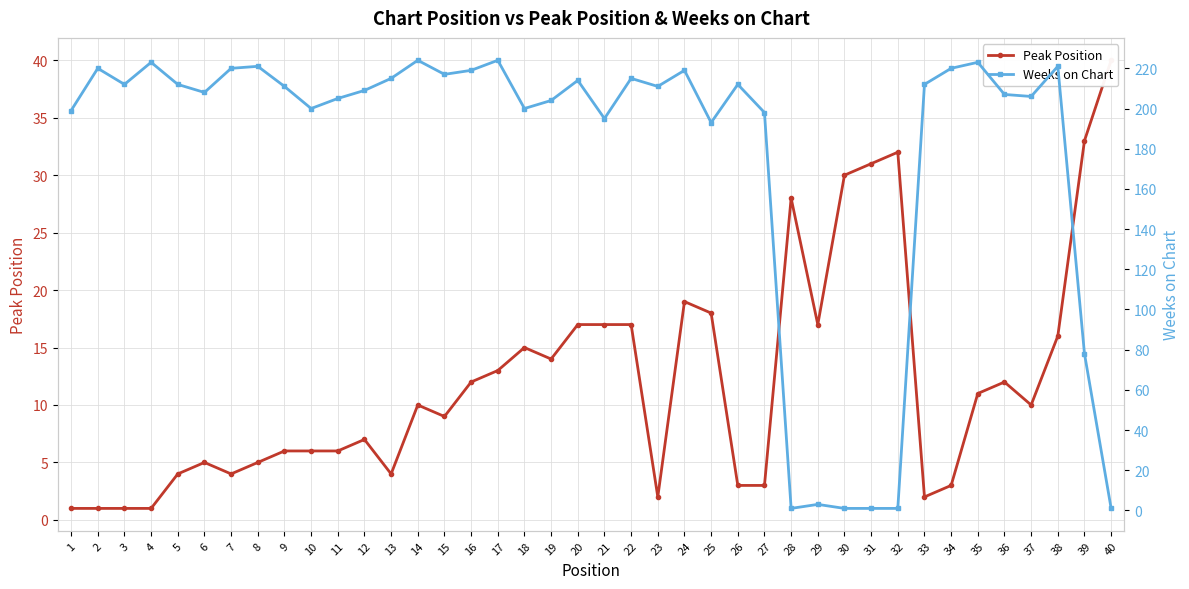

Rank the series by their average value, from highest to lowest.

Weeks on Chart, Peak Position